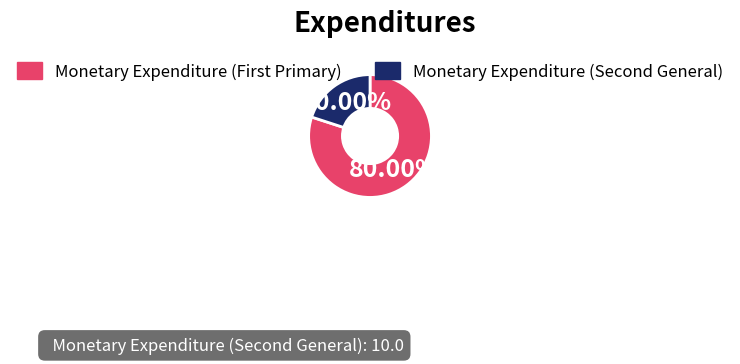

Which category has the biggest portion of the pie?

Monetary Expenditure (First Primary)